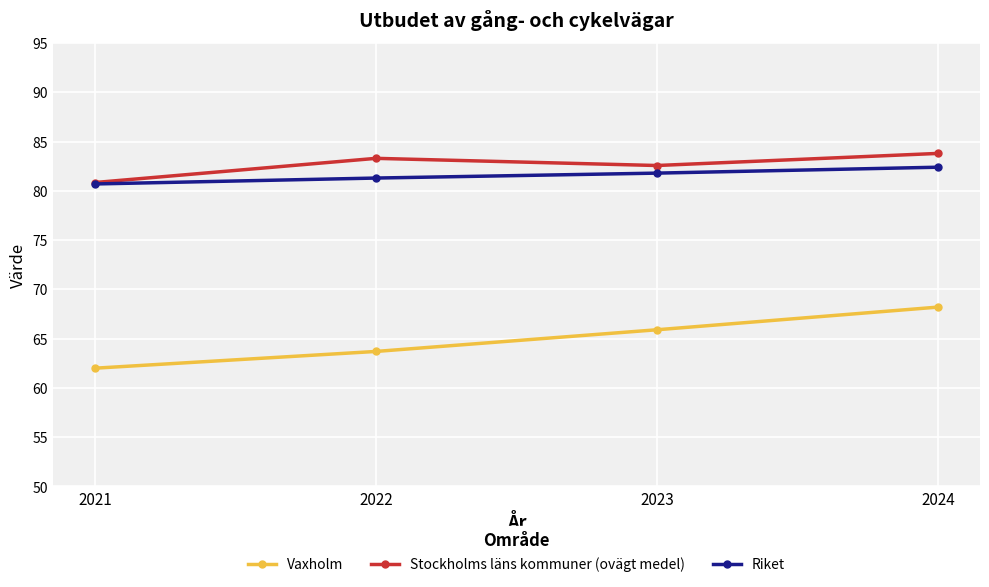

In Stockholms läns kommuner (ovägt medel), how many points are higher than both neighbors (excluding endpoints)?

1